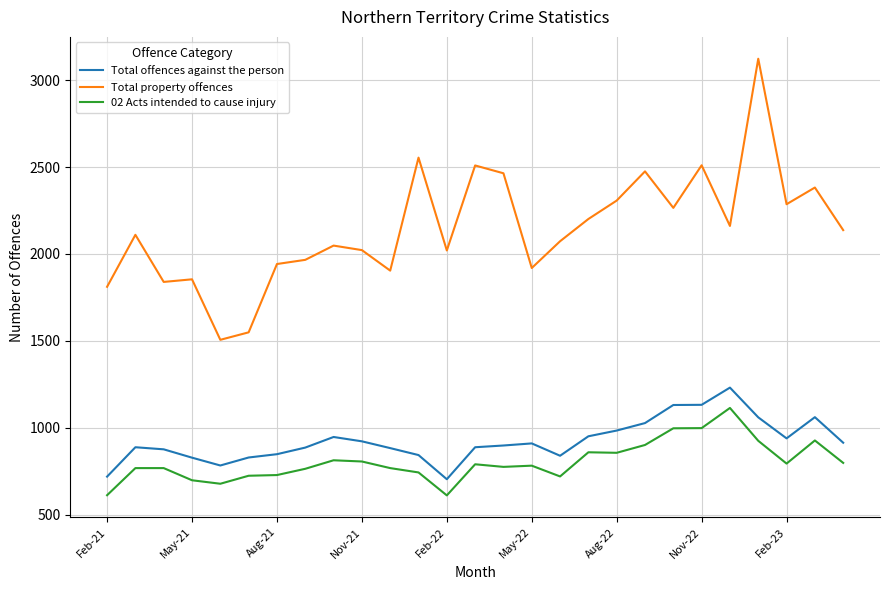

Which series has the largest range (max minus min)?

Total property offences